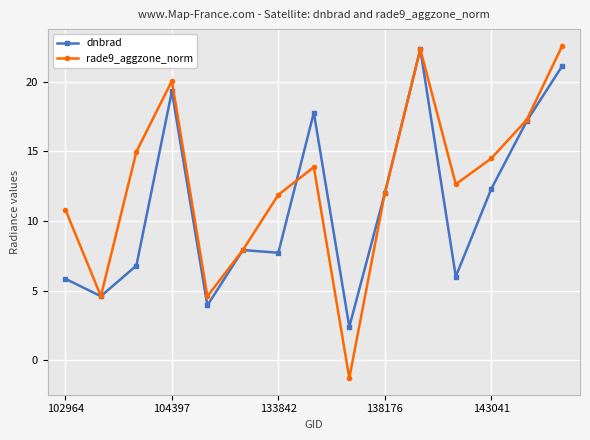

What is the highest value of the rade9_aggzone_norm series?

22.6